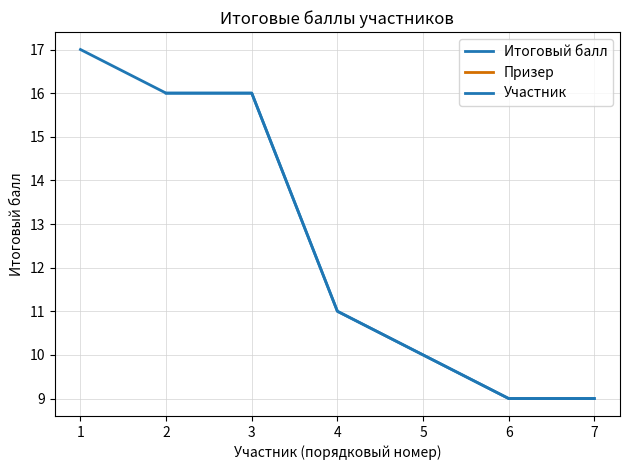

Count the values in the range 9 to 16.

6